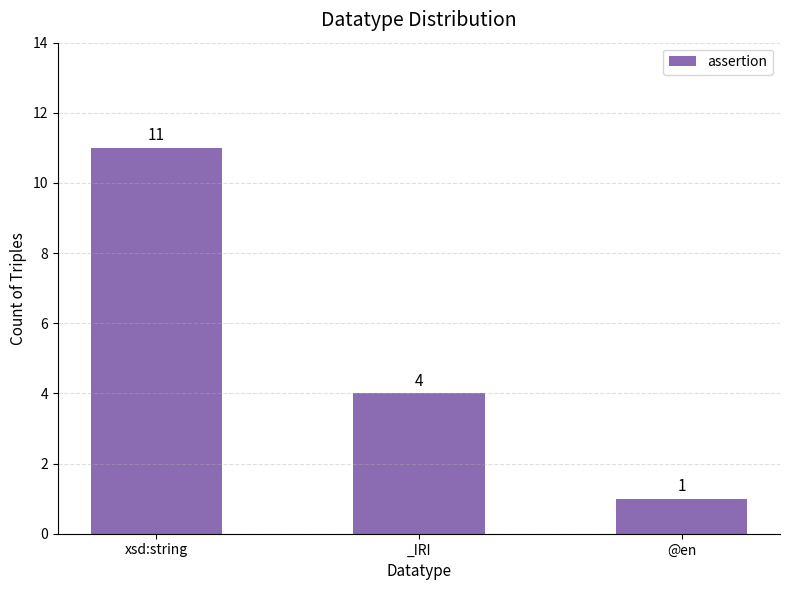

What position from the left is @en?

3